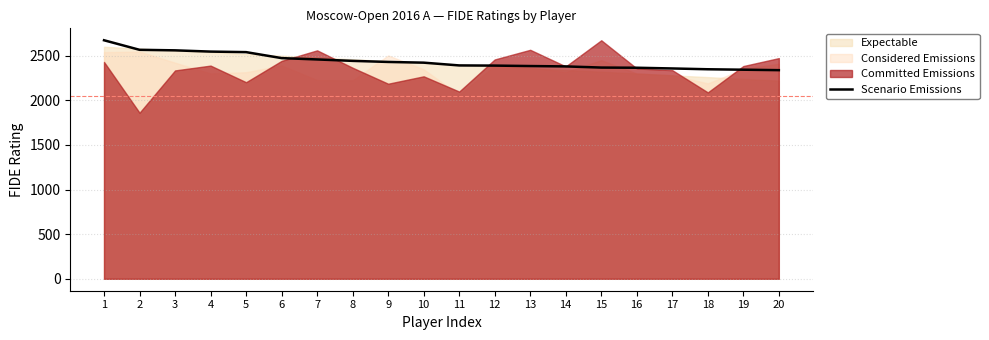

How many lines are shown in the chart?

1